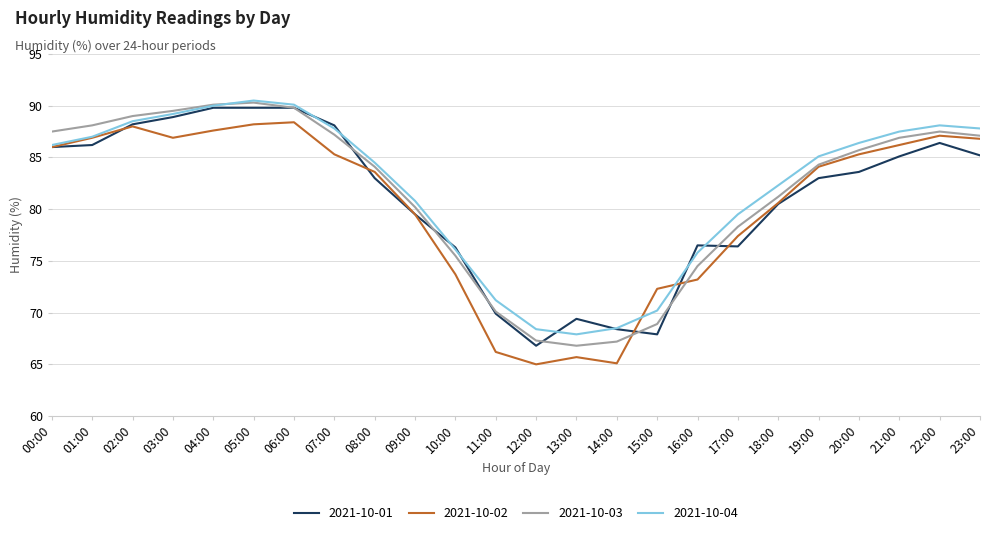

True or false: 2021-10-01 has a value of 67.9 at 15:00.

True